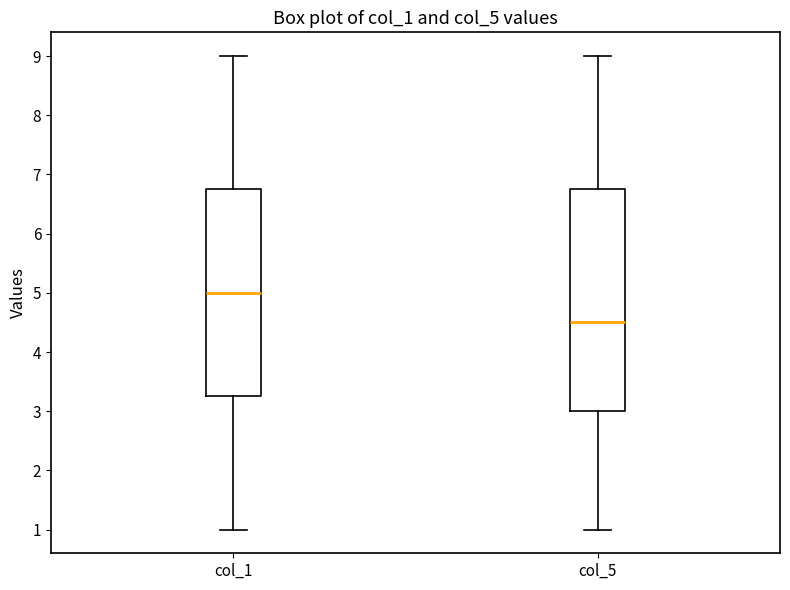

Where is the upper edge of the box for col_1 on the y-axis? The values are not printed on the chart, so give them approximately, as read against the axis.

6.8